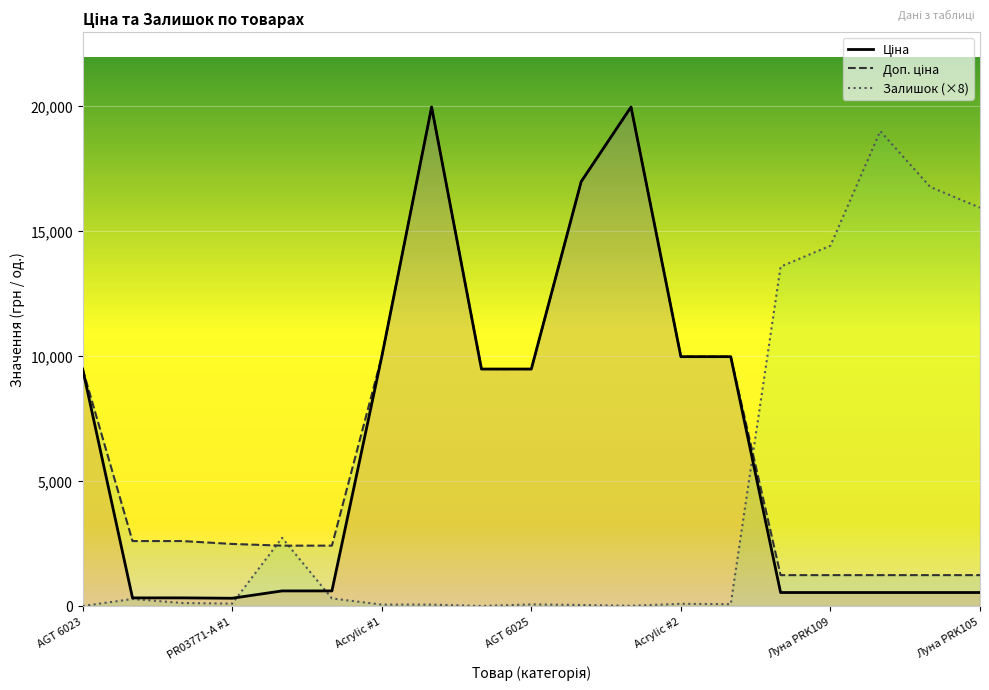

What position from the left is AGT 6025?

10